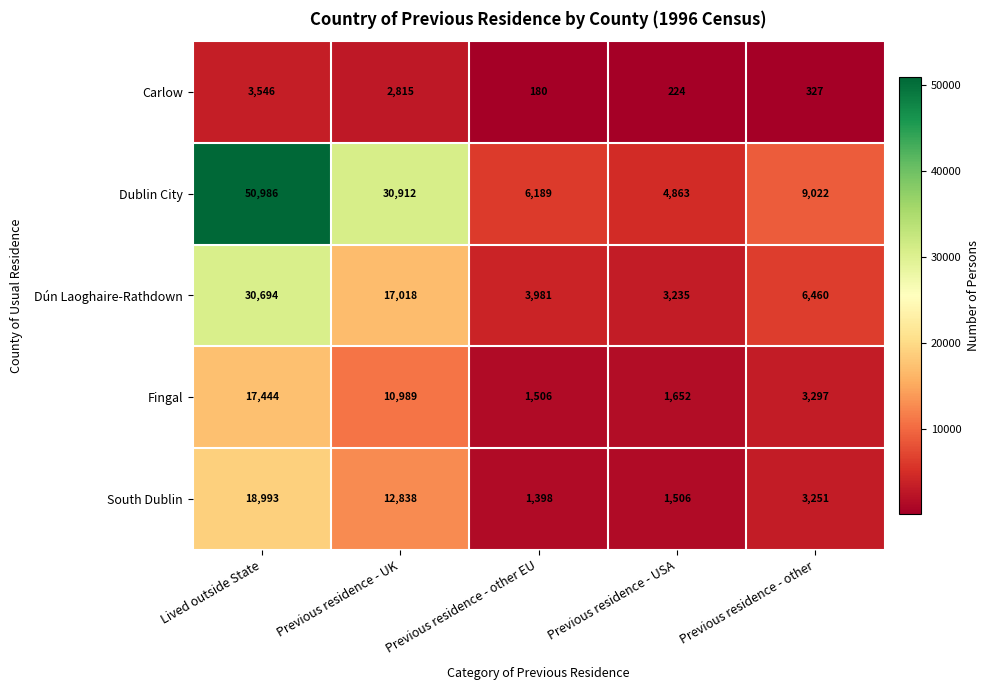

Reading right to left, list all the values displayed in this chart.

Carlow: 327	224	180	2815	3546
Dublin City: 9022	4863	6189	30912	50986
Dún Laoghaire-Rathdown: 6460	3235	3981	17018	30694
Fingal: 3297	1652	1506	10989	17444
South Dublin: 3251	1506	1398	12838	18993